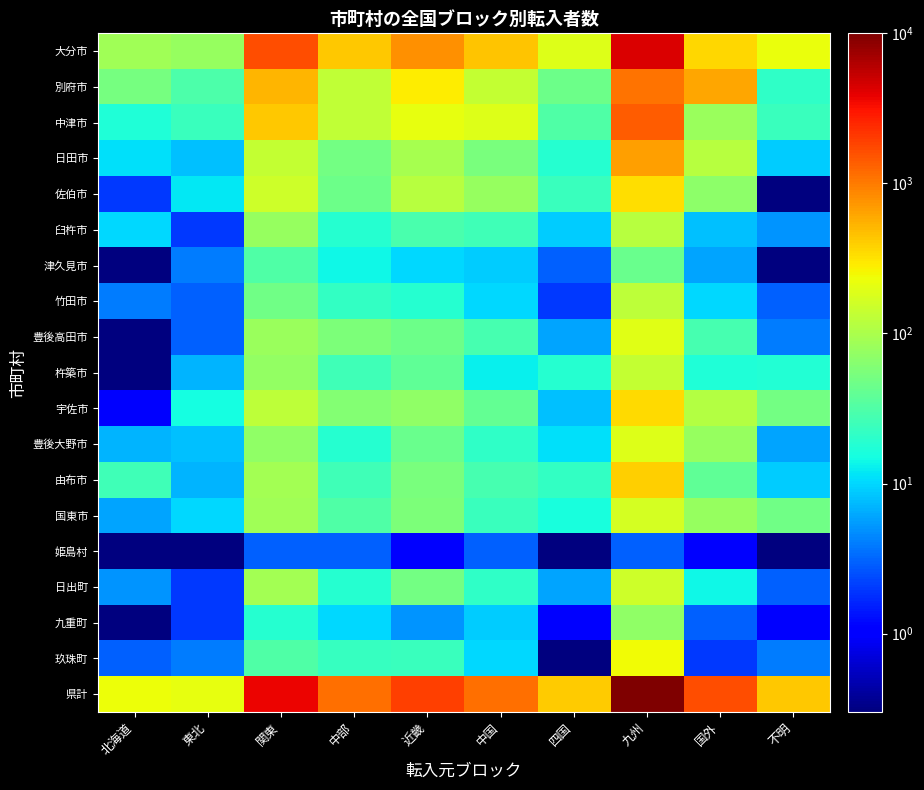

Which category has the lowest value across all series?

不明